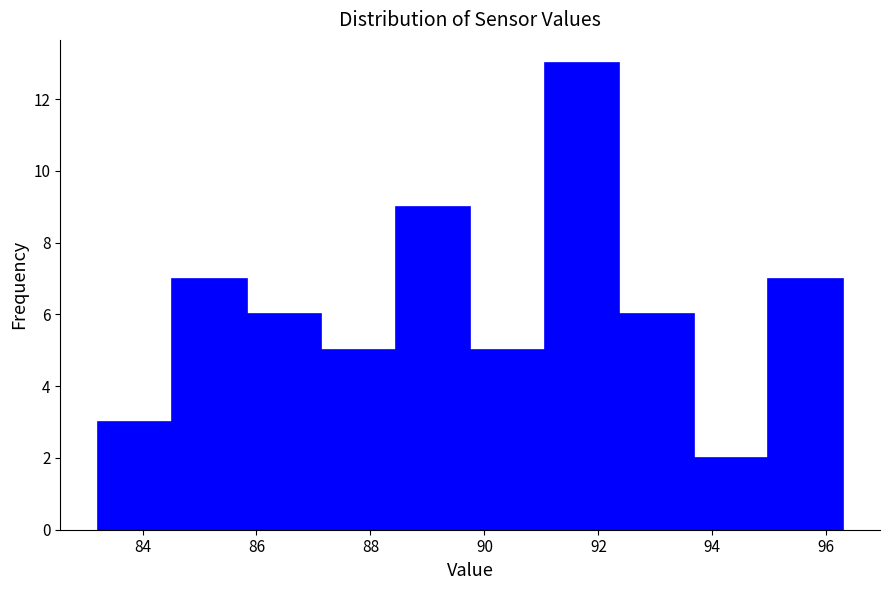

Over which range of the x-axis is the bar tallest?

91.0 to 92.4